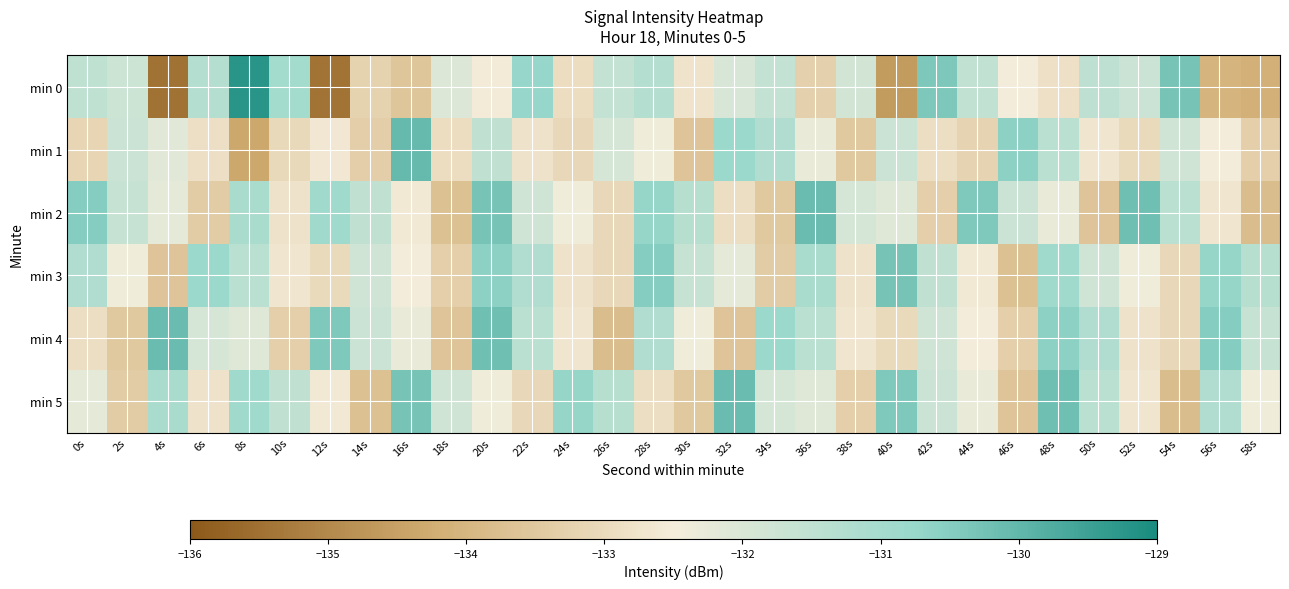

Reading right to left, extract all data points from this chart.

min 0: 58s=-134.2	56s=-134.1	54s=-130.3	52s=-131.7	50s=-131.5	48s=-132.8	46s=-132.5	44s=-131.5	42s=-130.4	40s=-134.6	38s=-131.8	36s=-133.3	34s=-131.6	32s=-131.9	30s=-132.7	28s=-131.3	26s=-131.6	24s=-132.9	22s=-130.7	20s=-132.5	18s=-132.1	16s=-133.6	14s=-133.2	12s=-135.5	10s=-131.0	8s=-129.2	6s=-131.3	4s=-135.5	2s=-131.7	0s=-131.5
min 1: 58s=-133.3	56s=-132.5	54s=-131.8	52s=-133.0	50s=-132.7	48s=-131.4	46s=-130.6	44s=-133.2	42s=-132.9	40s=-131.7	38s=-133.5	36s=-132.3	34s=-131.2	32s=-130.8	30s=-133.6	28s=-132.4	26s=-131.9	24s=-133.1	22s=-132.8	20s=-131.5	18s=-132.9	16s=-130.1	14s=-133.3	12s=-132.6	10s=-133.0	8s=-134.3	6s=-132.9	4s=-132.1	2s=-131.7	0s=-133.1
min 2: 58s=-133.8	56s=-132.7	54s=-131.4	52s=-130.2	50s=-133.6	48s=-132.3	46s=-131.7	44s=-130.4	42s=-133.3	40s=-132.1	38s=-131.9	36s=-130.1	34s=-133.5	32s=-132.9	30s=-131.3	28s=-130.7	26s=-133.1	24s=-132.4	22s=-131.8	20s=-130.3	18s=-133.7	16s=-132.6	14s=-131.5	12s=-130.9	10s=-132.8	8s=-131.1	6s=-133.4	4s=-132.2	2s=-131.6	0s=-130.5
min 3: 58s=-131.3	56s=-130.7	54s=-133.1	52s=-132.4	50s=-131.8	48s=-130.9	46s=-133.7	44s=-132.6	42s=-131.5	40s=-130.3	38s=-132.8	36s=-131.1	34s=-133.4	32s=-132.2	30s=-131.6	28s=-130.5	26s=-133.1	24s=-132.8	22s=-131.2	20s=-130.6	18s=-133.3	16s=-132.5	14s=-131.8	12s=-133.0	10s=-132.7	8s=-131.4	6s=-130.8	4s=-133.6	2s=-132.4	0s=-131.2
min 4: 58s=-131.6	56s=-130.5	54s=-133.1	52s=-132.8	50s=-131.2	48s=-130.6	46s=-133.3	44s=-132.5	42s=-131.8	40s=-133.0	38s=-132.7	36s=-131.4	34s=-130.8	32s=-133.6	30s=-132.4	28s=-131.2	26s=-133.8	24s=-132.7	22s=-131.4	20s=-130.2	18s=-133.6	16s=-132.3	14s=-131.7	12s=-130.4	10s=-133.3	8s=-132.1	6s=-131.9	4s=-130.1	2s=-133.5	0s=-132.9
min 5: 58s=-132.4	56s=-131.2	54s=-133.8	52s=-132.7	50s=-131.4	48s=-130.2	46s=-133.6	44s=-132.3	42s=-131.7	40s=-130.4	38s=-133.3	36s=-132.1	34s=-131.9	32s=-130.1	30s=-133.5	28s=-132.9	26s=-131.3	24s=-130.7	22s=-133.1	20s=-132.4	18s=-131.8	16s=-130.3	14s=-133.7	12s=-132.6	10s=-131.5	8s=-130.9	6s=-132.8	4s=-131.1	2s=-133.4	0s=-132.2